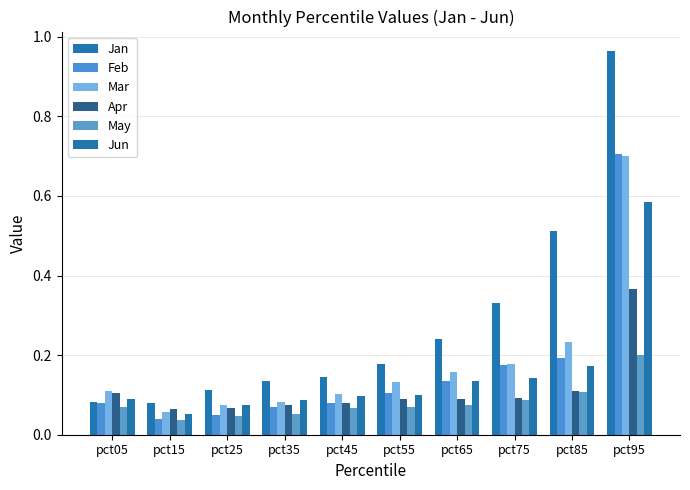

How many May values are between 0 and 1?

10